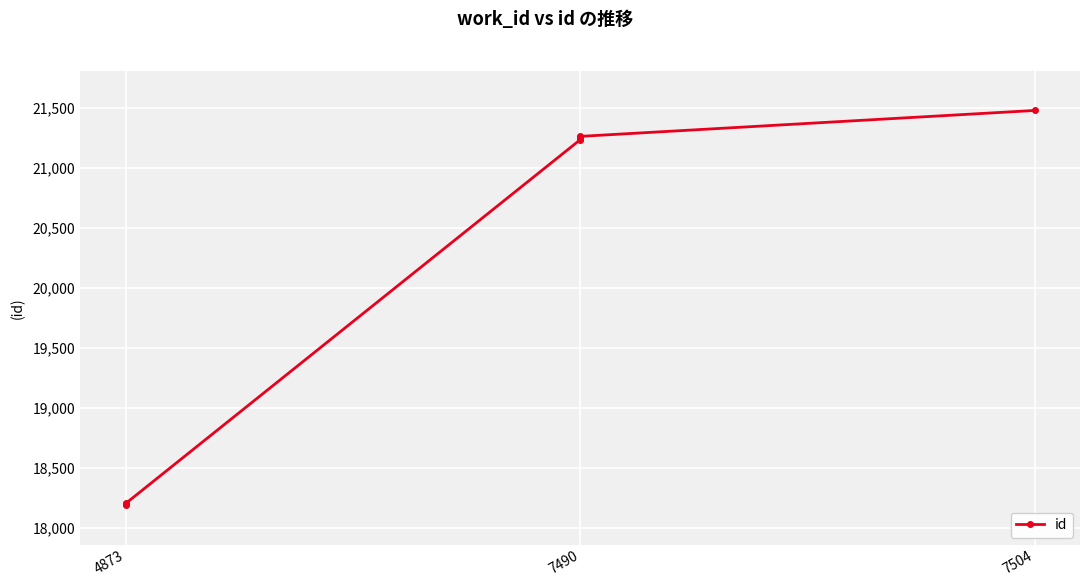

What is the change in value from 4873 to 7490?

+3054